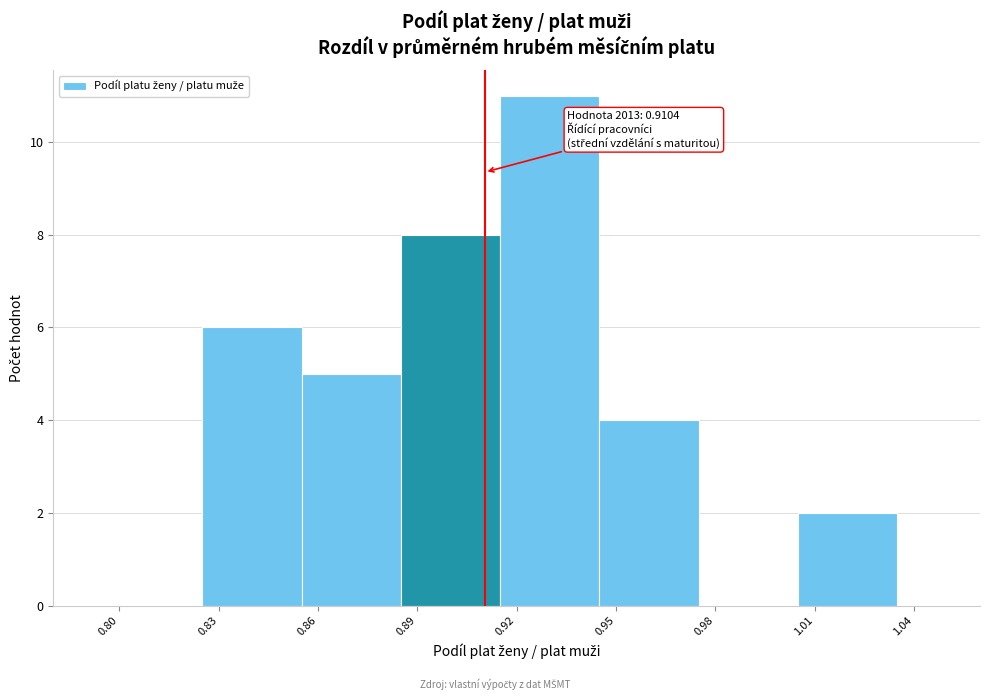

Over which range of the x-axis is the bar tallest?

0.915 to 0.945